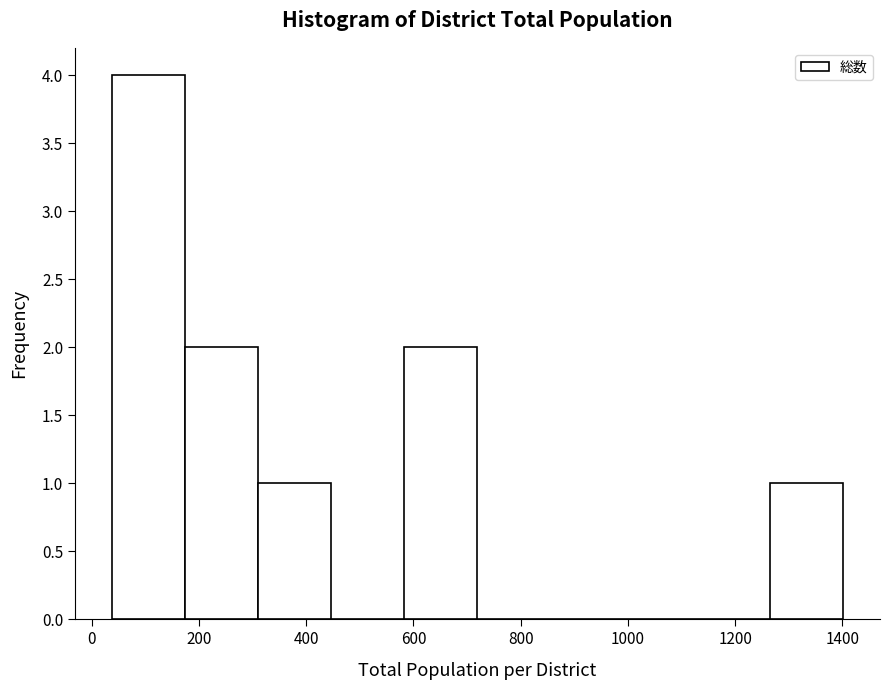

Over which range of the x-axis is the bar tallest?

40 to 180